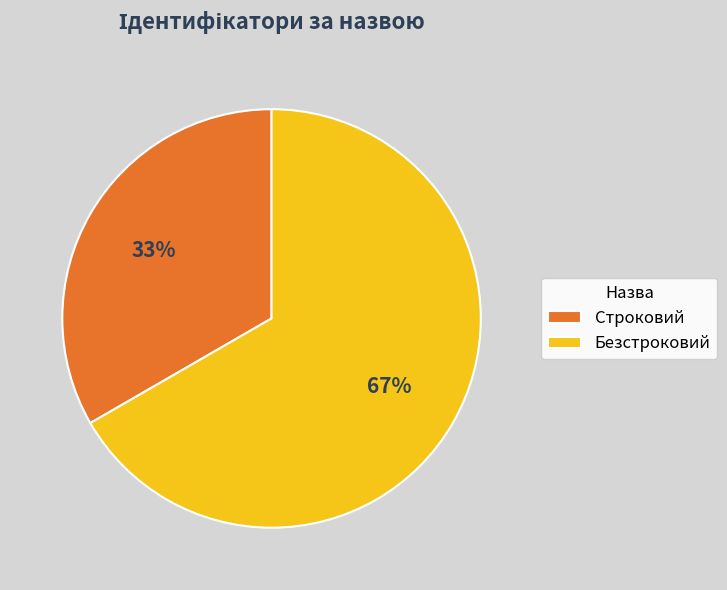

Combined, do Безстроковий and Строковий account for over 50%?

Yes